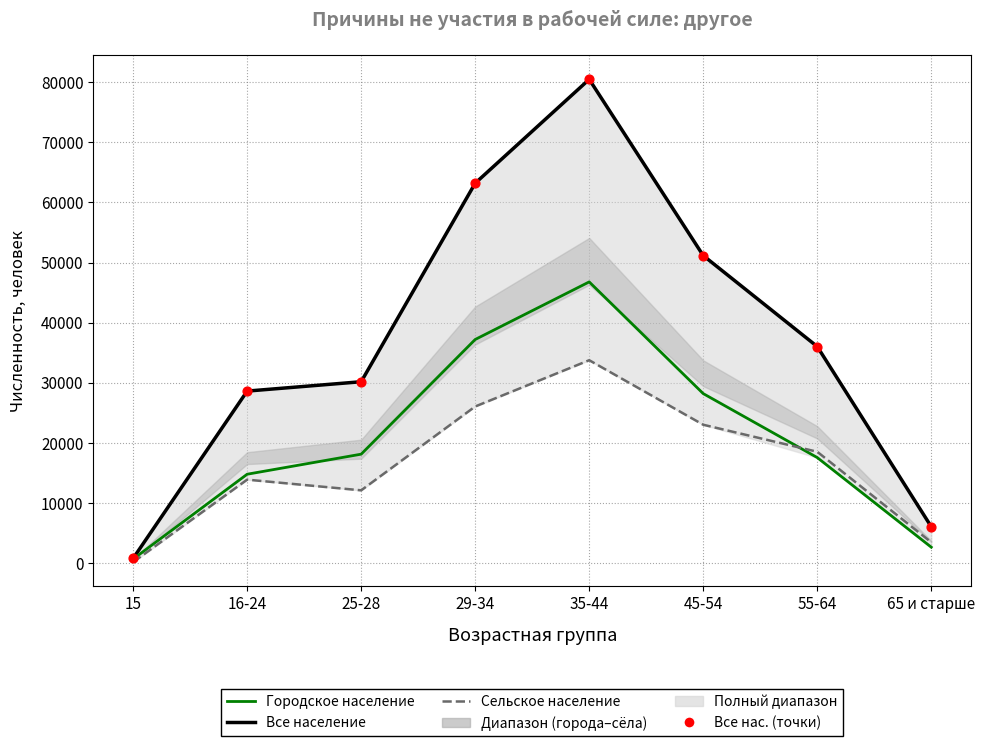

Which series reaches the maximum Y coordinate?

Все население